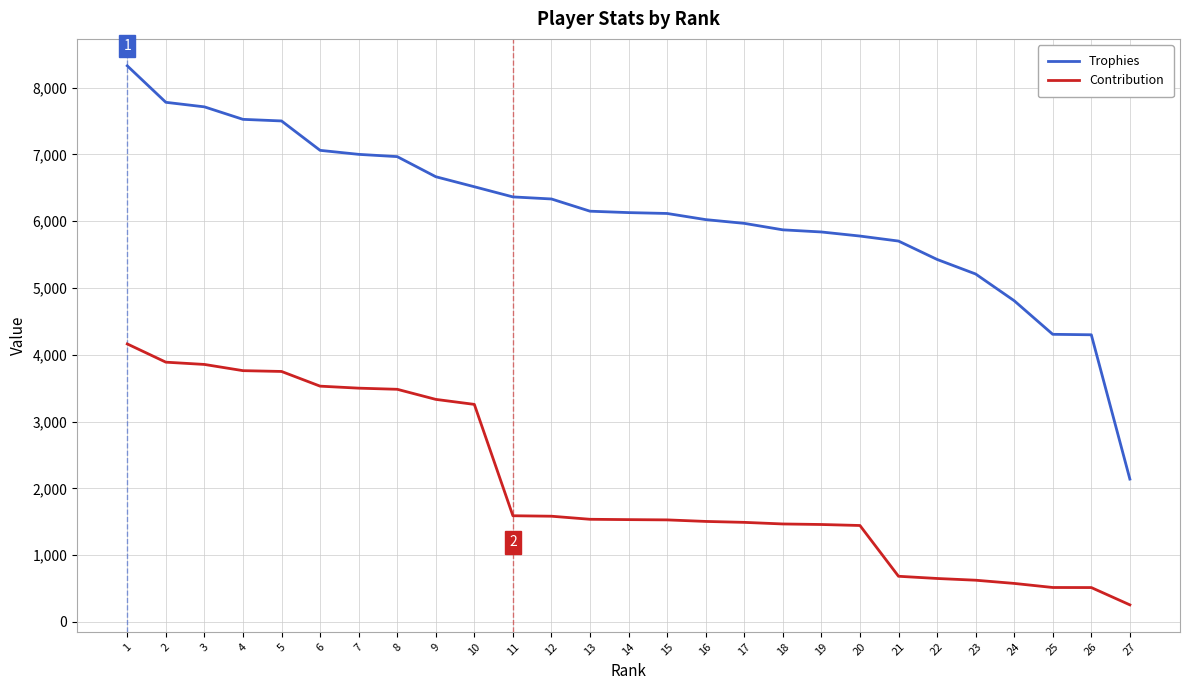

What are all the series names shown in the legend?

Trophies, Contribution